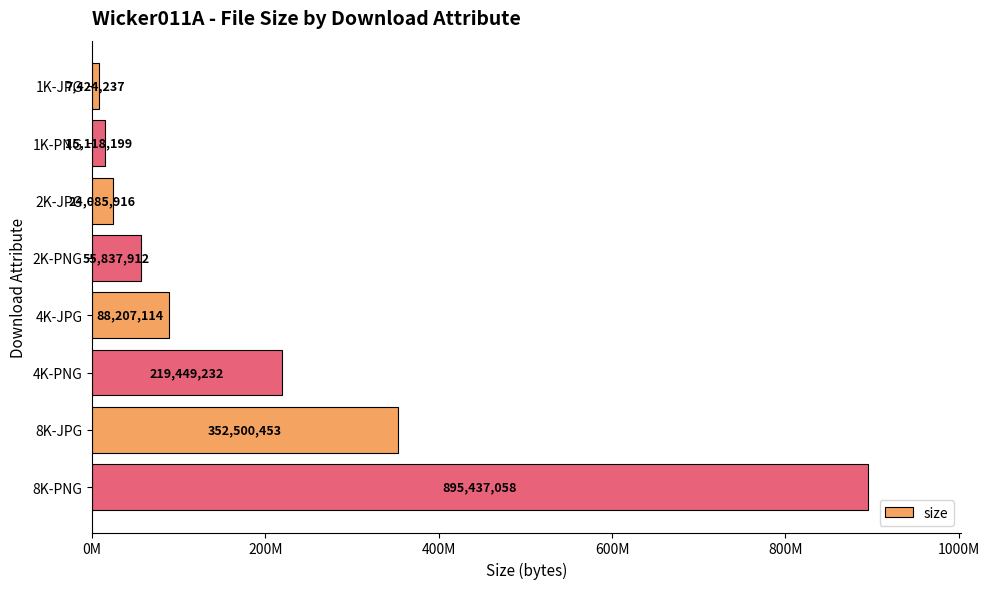

List the labels in order of value, largest first.

8K-PNG, 8K-JPG, 4K-PNG, 4K-JPG, 2K-PNG, 2K-JPG, 1K-PNG, 1K-JPG